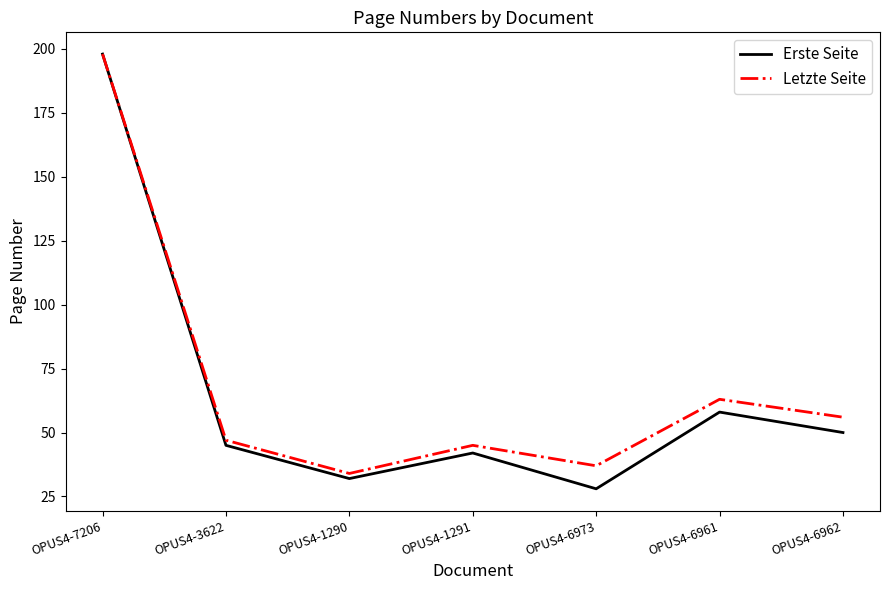

What is the total value across all series at OPUS4-6962?

106